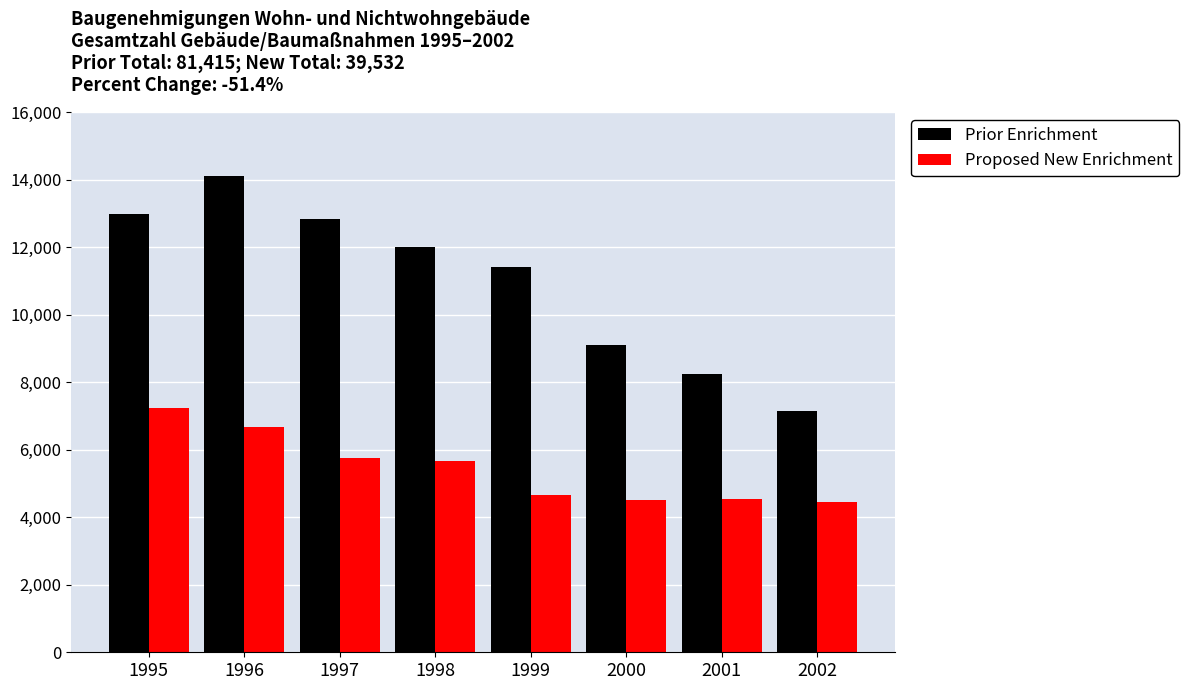

What is the smallest value displayed?

4438